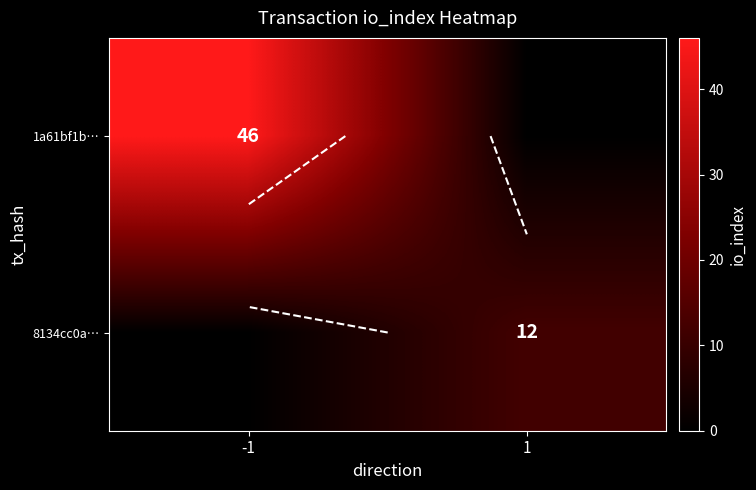

The 1a61bf1b… series shows 46 at -1. True or false?

True